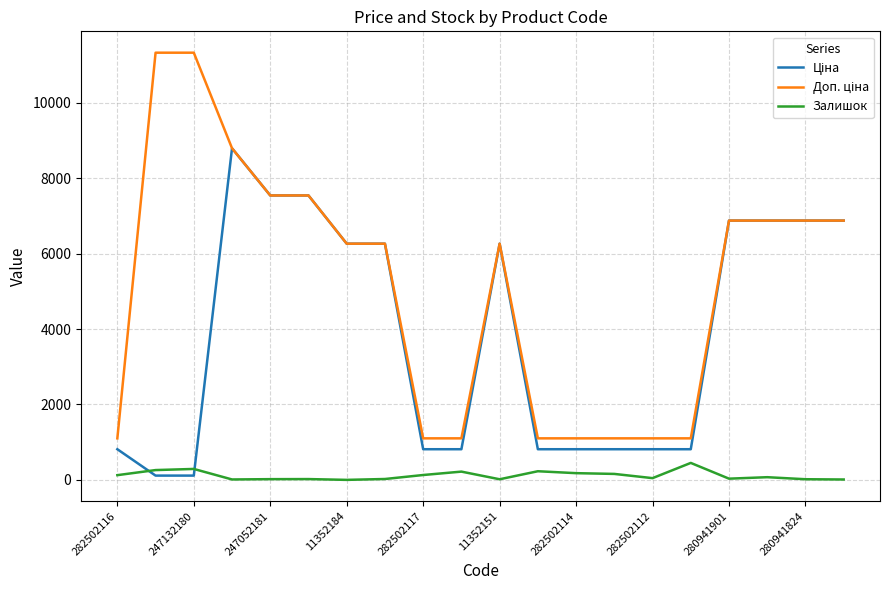

Does the chart have visible grid lines?

Yes